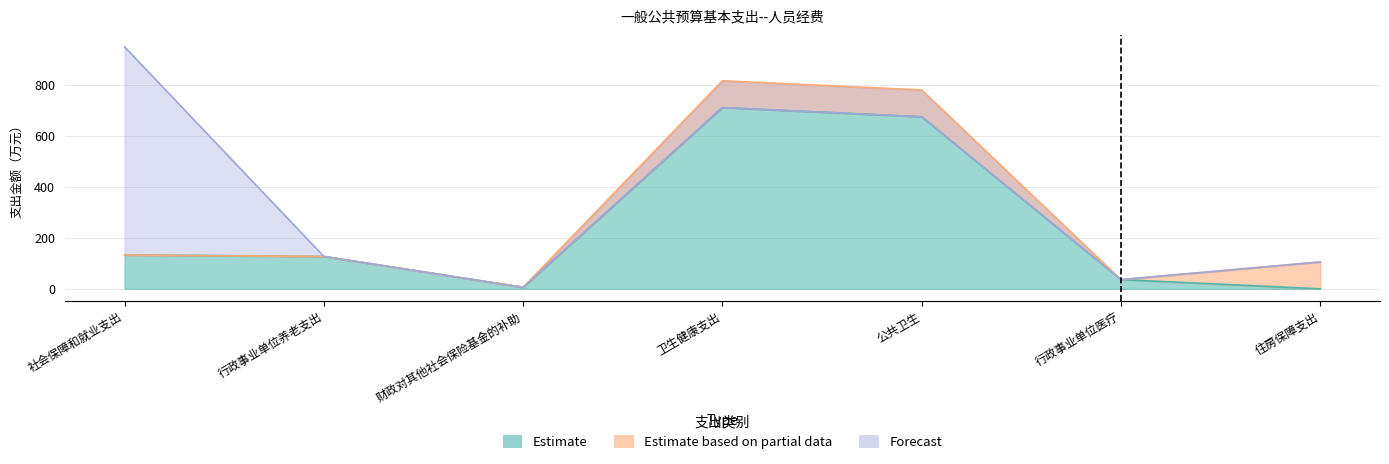

Which series has the largest total across all categories?

Forecast